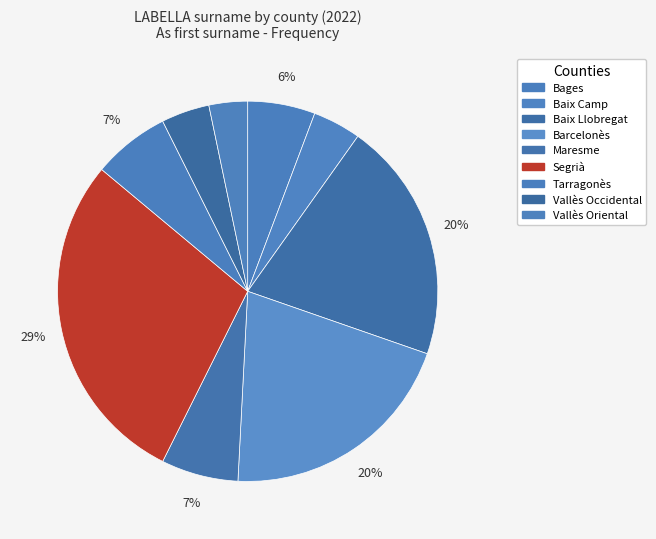

Which category has the biggest portion of the pie?

Segrià